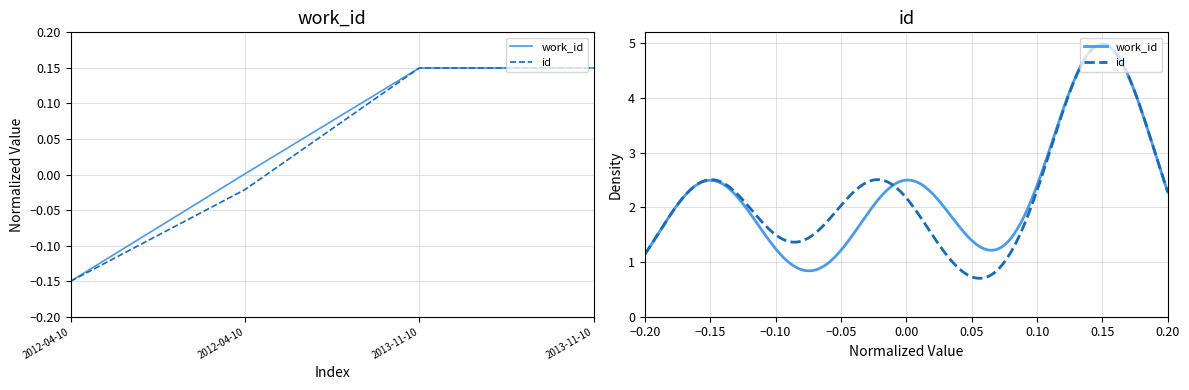

What is the difference between the maximum and minimum values in the id series?

0.3